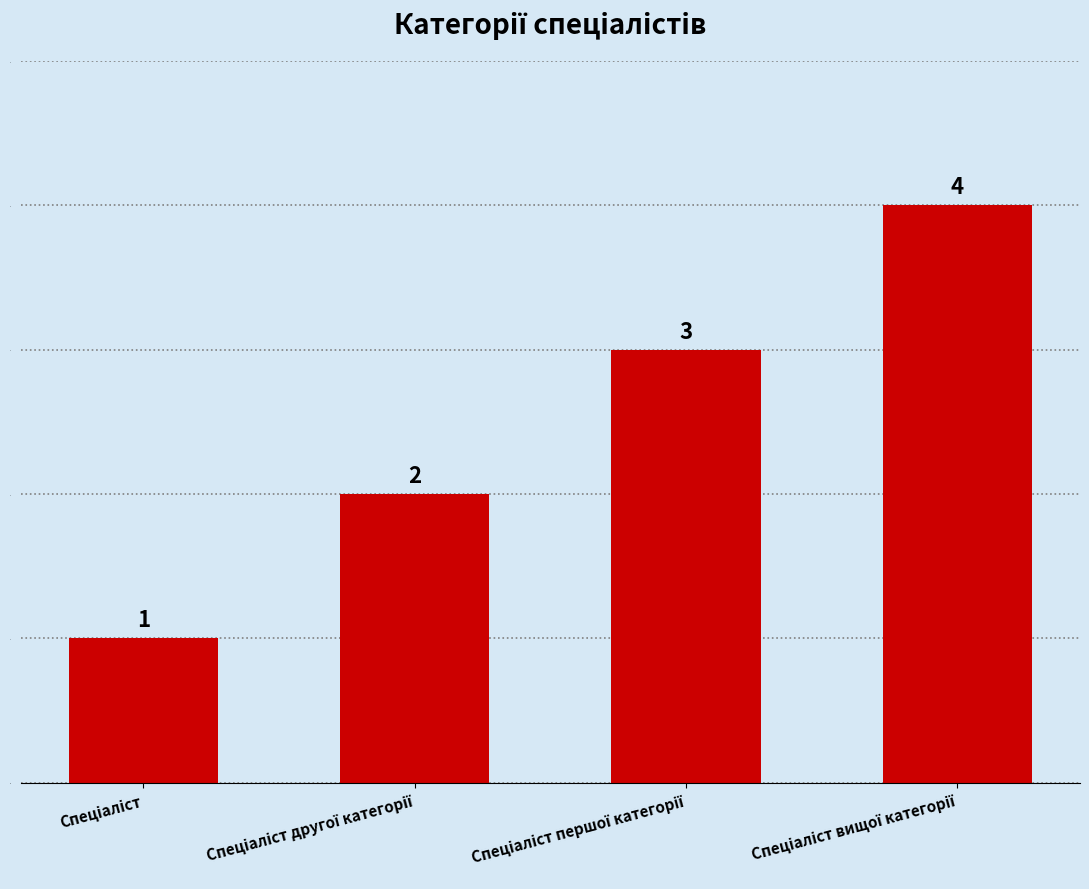

What is the difference between the maximum and minimum values?

3